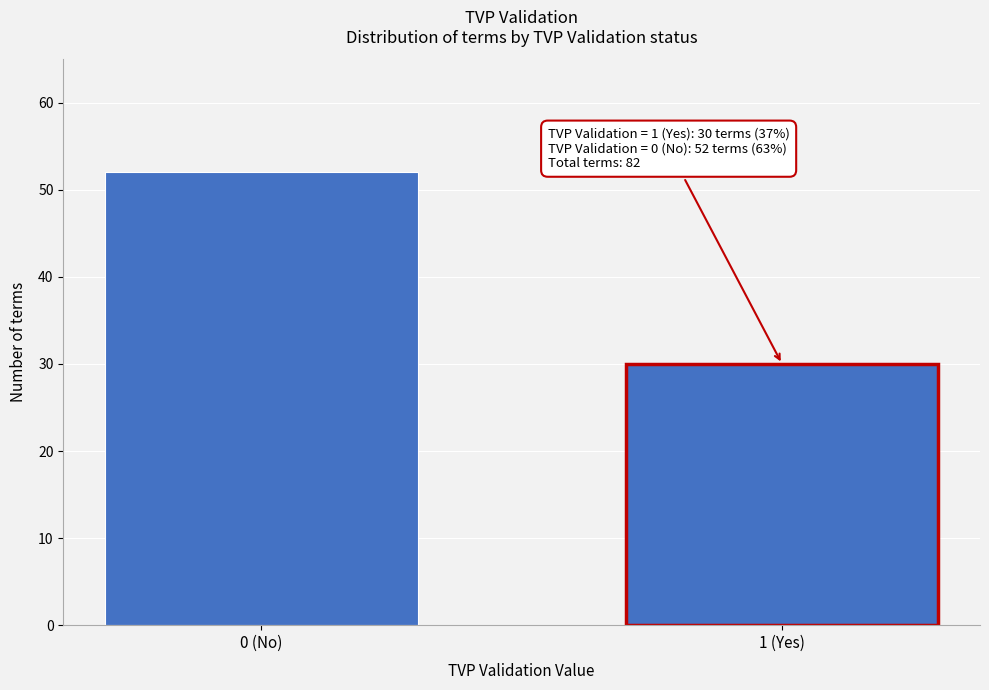

Reading right to left, transcribe all the data shown in this chart.

30	52